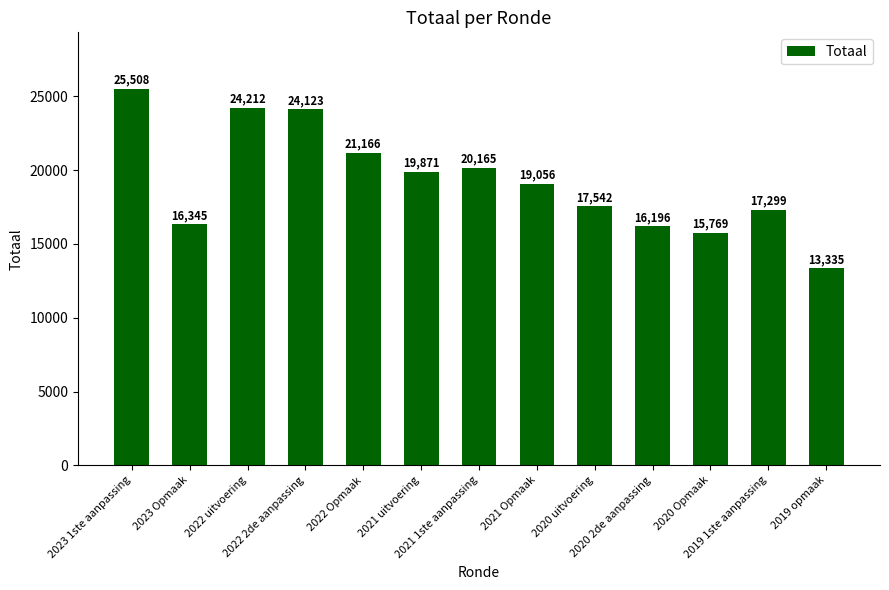

At which category does the chart reach its peak across all series?

2023 1ste aanpassing